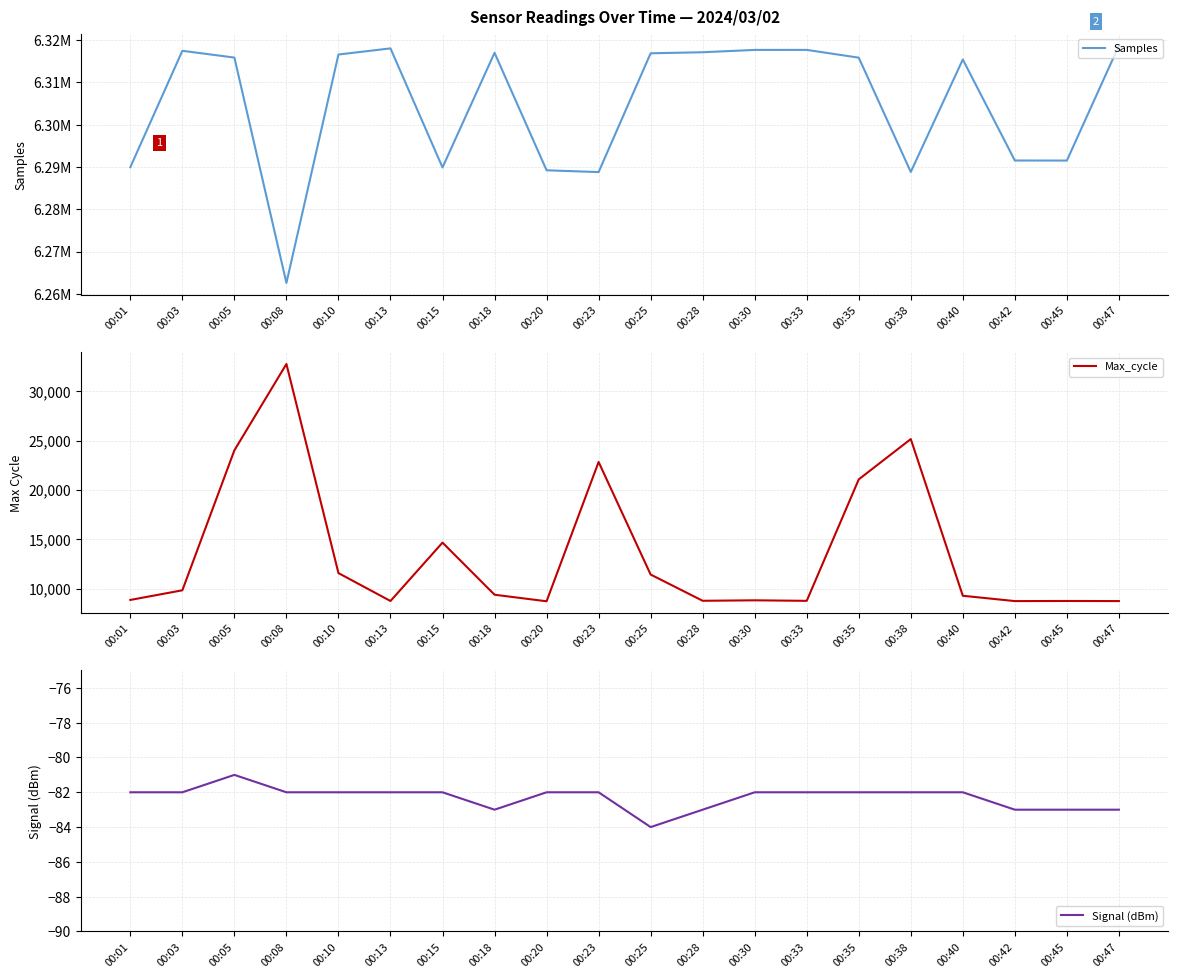

Where is the first local maximum for Samples?

00:03